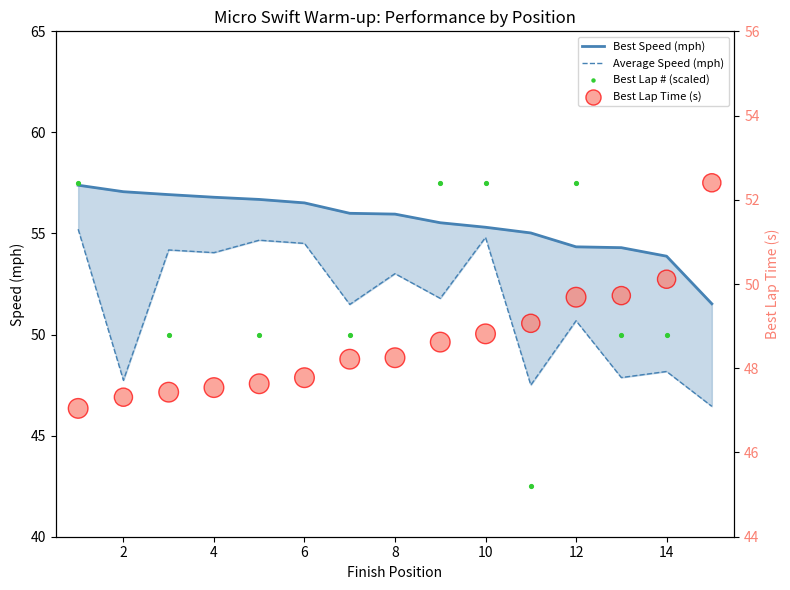

Is the value of Best Speed (mph) at 11 greater than the value of Average Speed (mph) at 0?

No